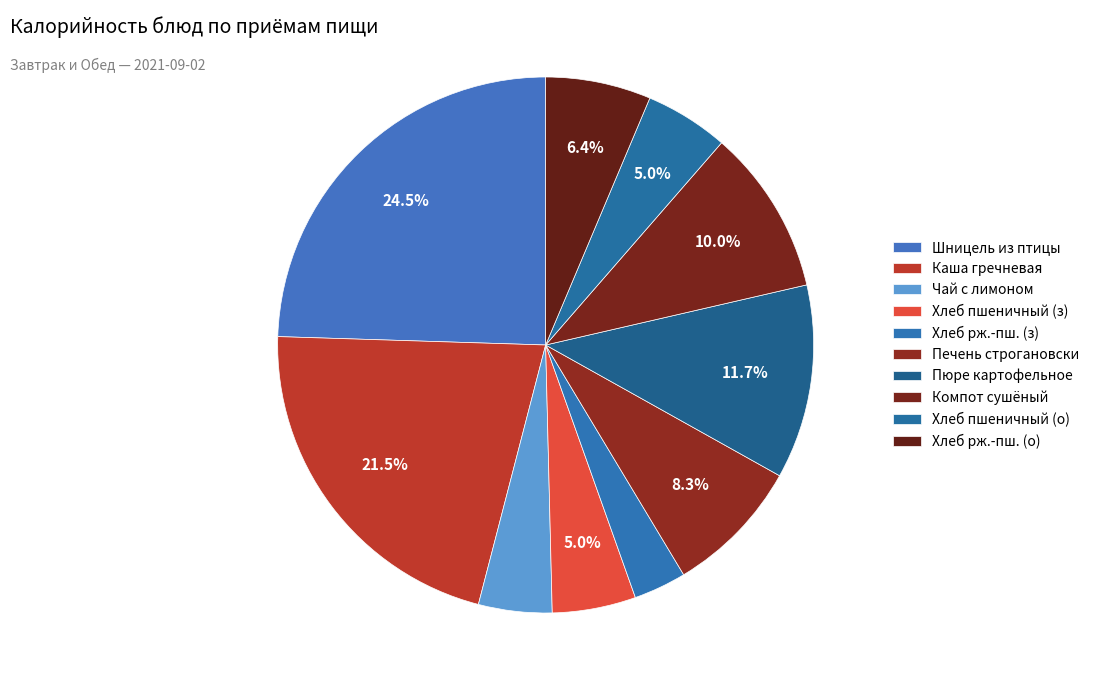

How many segments does this pie chart have?

10